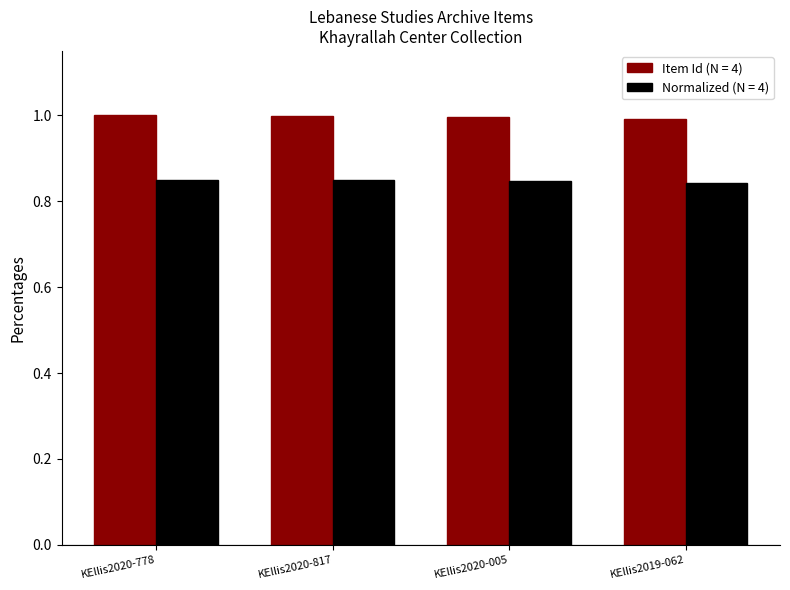

What is the greatest value displayed?

1.0